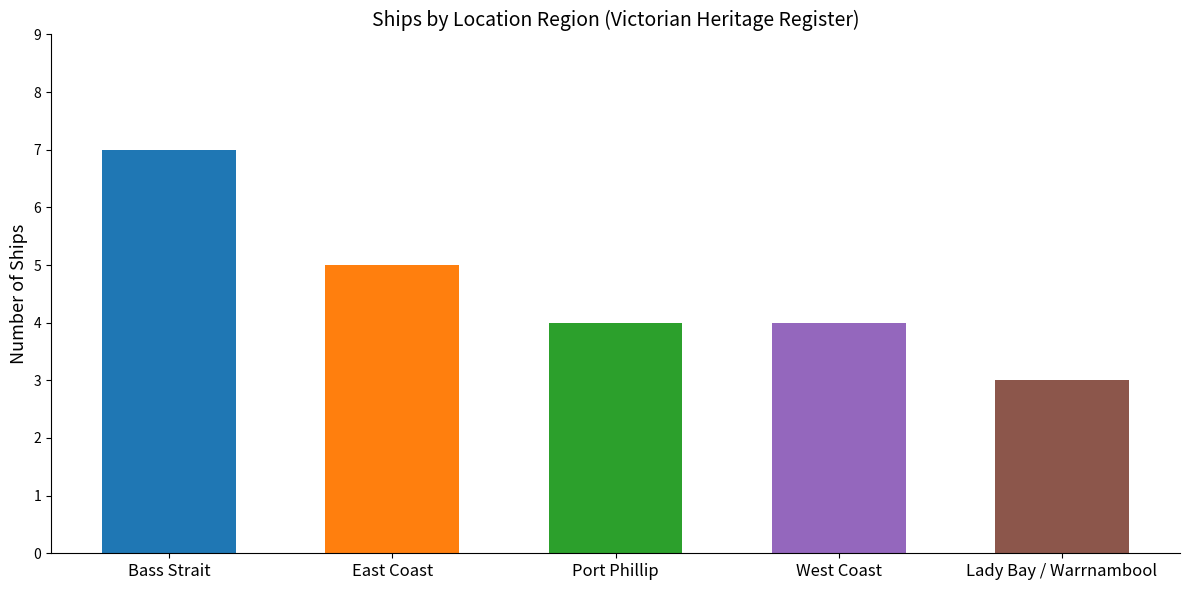

What is the label of the 1st bar from the left?

Bass Strait